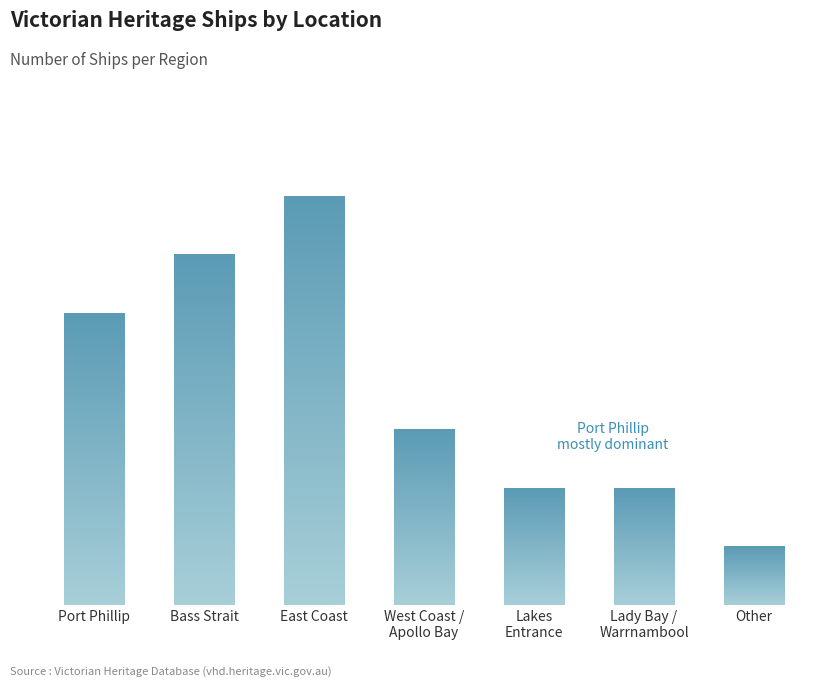

Does the chart contain stacked bars?

No